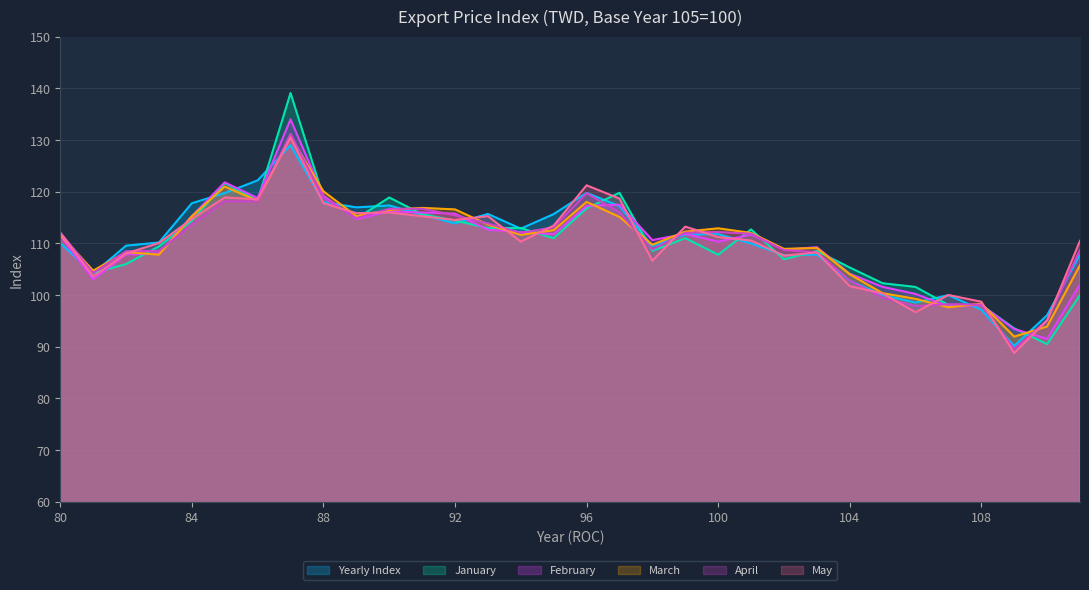

Where does the may series first go above 111?

80